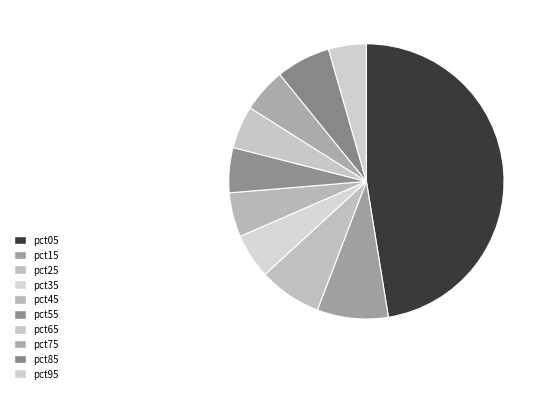

How many slices are in this pie chart?

10